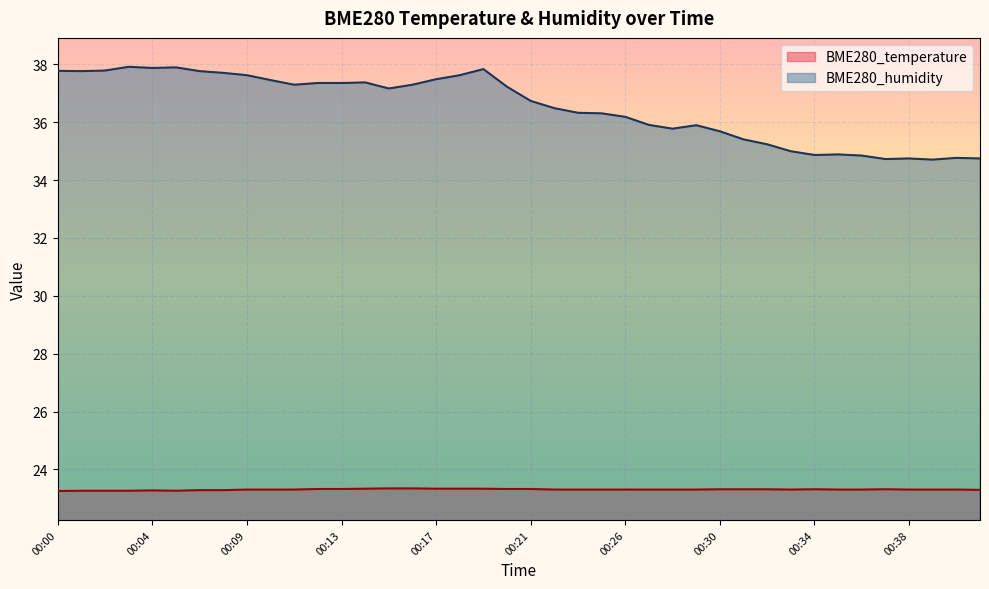

What is the value of the BME280_humidity point at the 21st from the left?

36.7